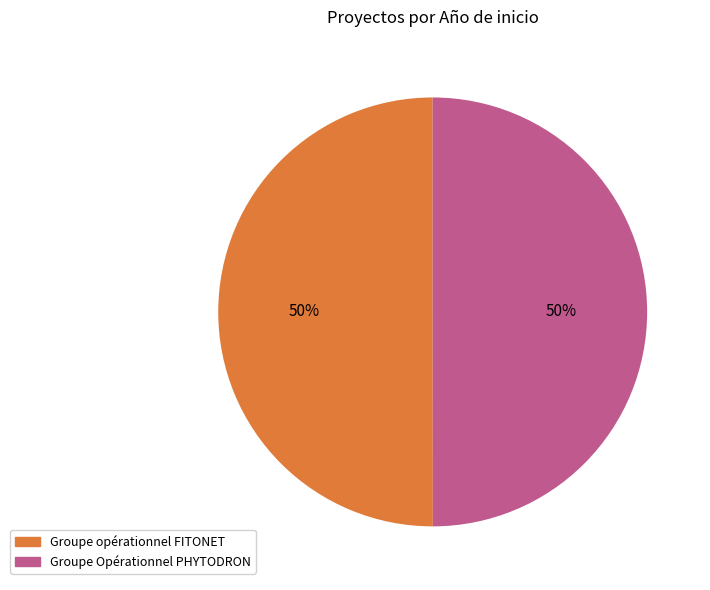

What percentage is the Groupe Opérationnel PHYTODRON slice, to the nearest percent?

50%